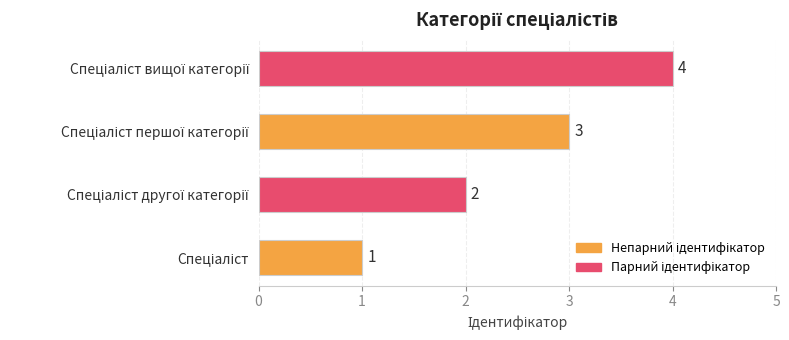

What is the sum of all values?

10